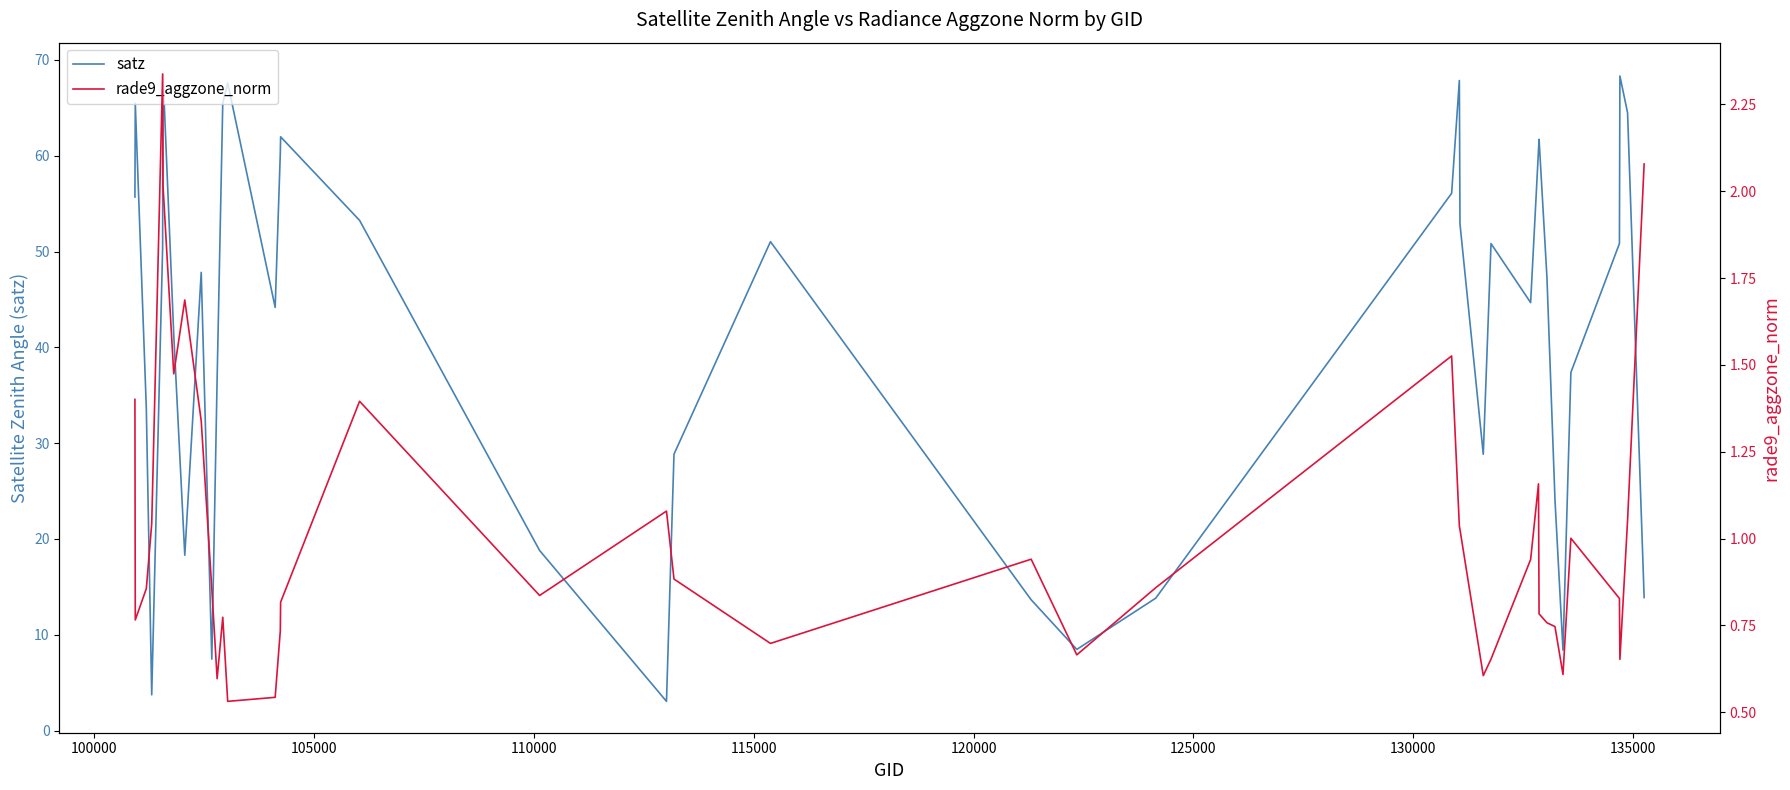

What is the minimum value for satz?

3.1